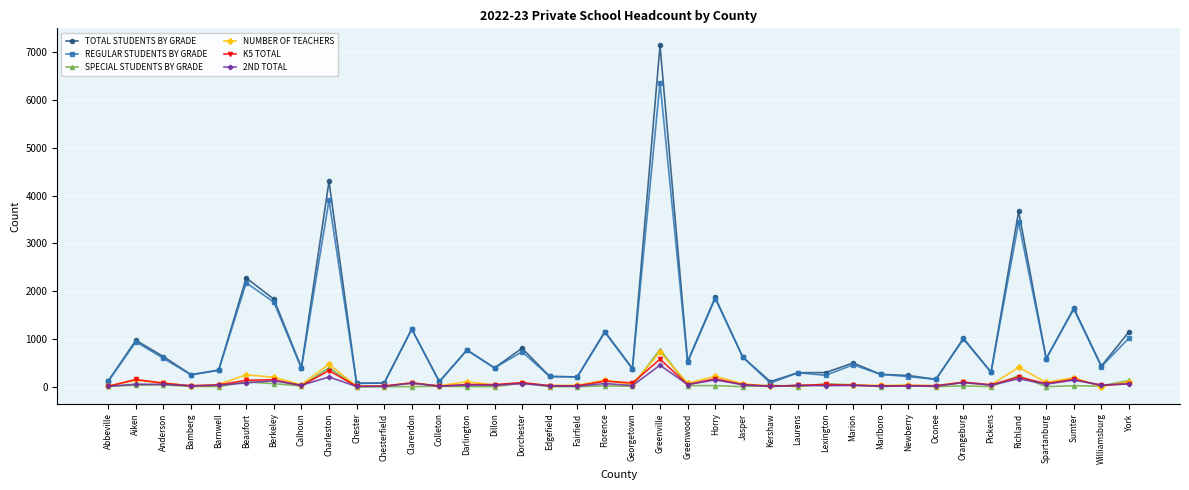

What is the difference between the second highest and minimum values in the TOTAL STUDENTS BY GRADE series?

4226.0